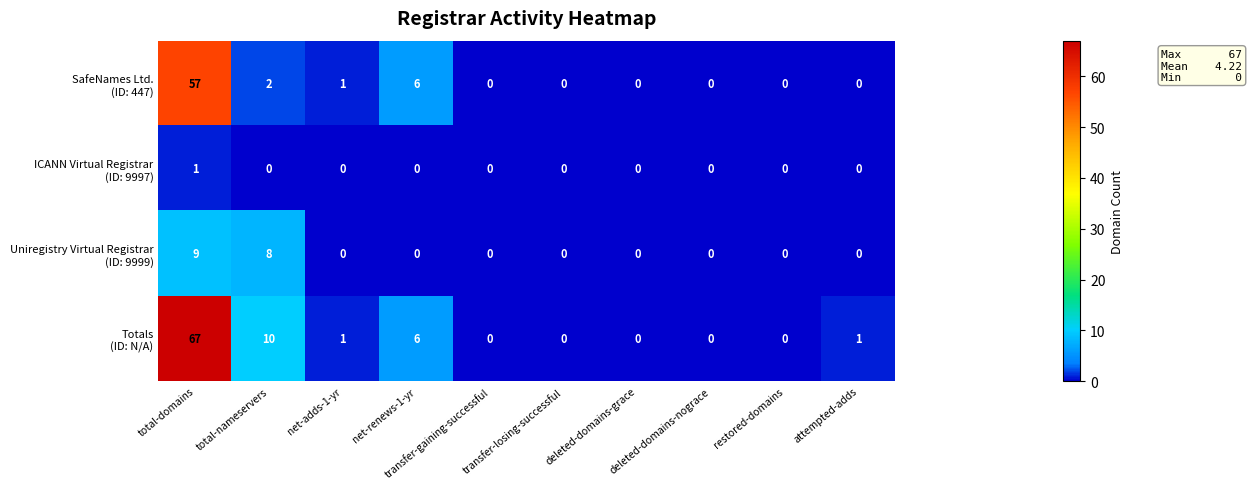

At how many categories does at least one series exceed 25?

1